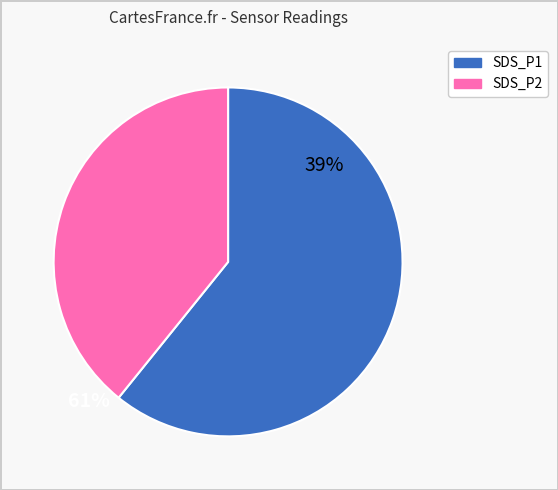

What is the majority slice?

SDS_P1